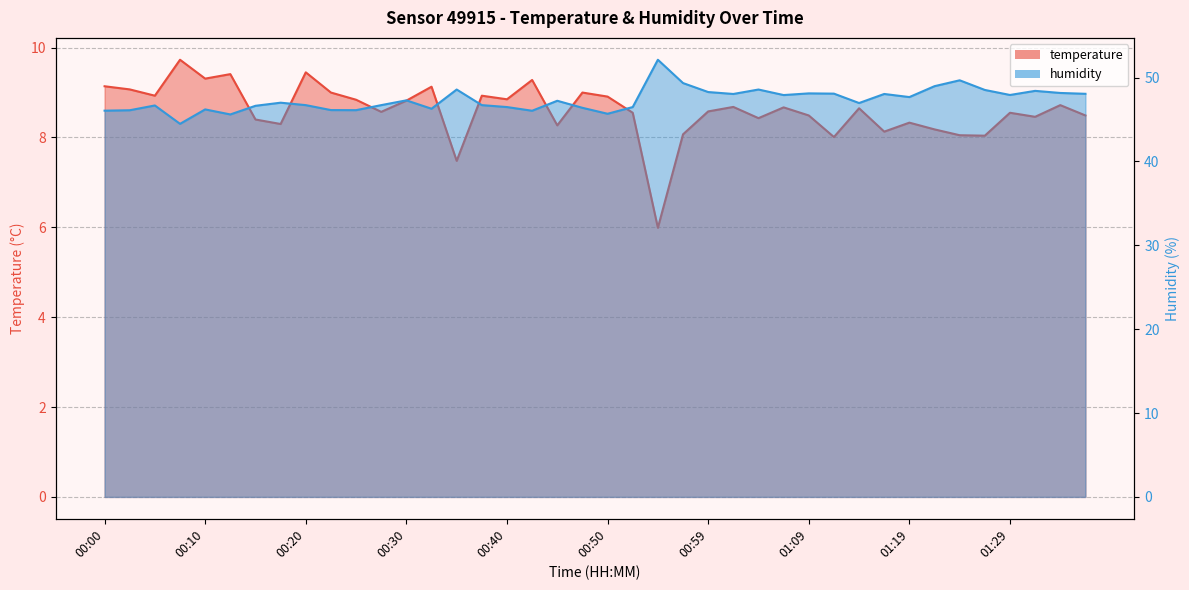

What is the total value across all series at 00:00?

55.2